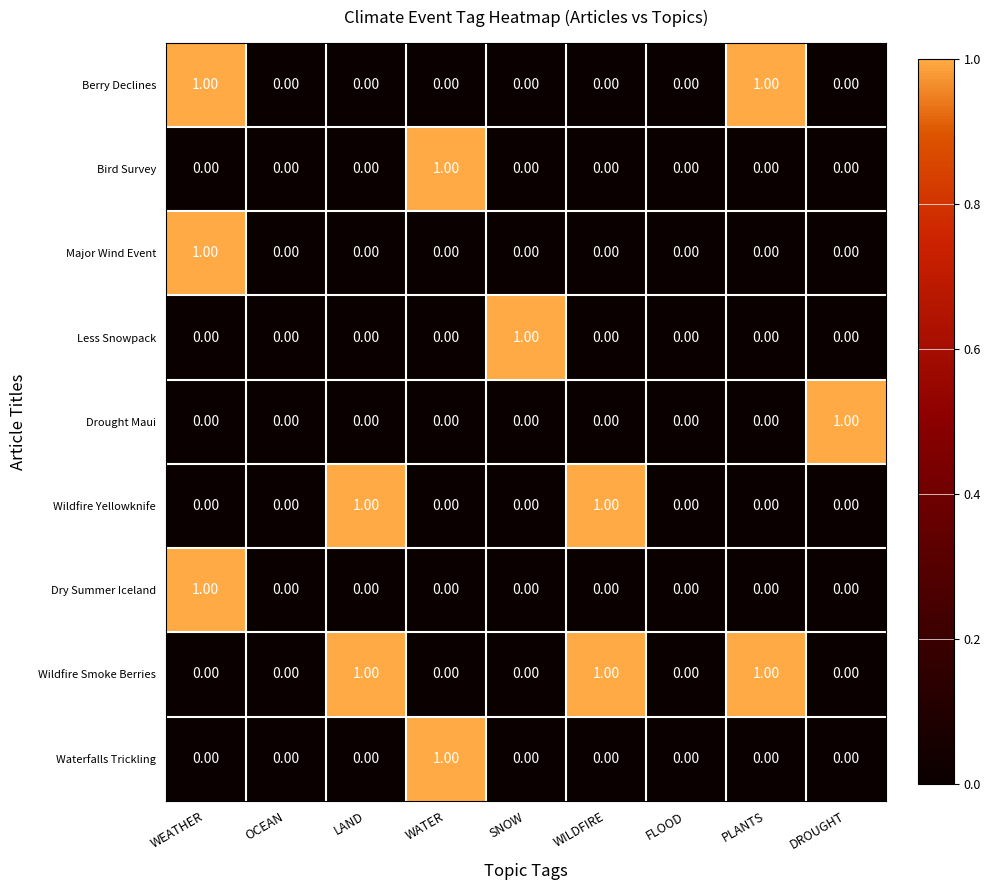

Which series has the largest total across all categories?

Wildfire Smoke Berries